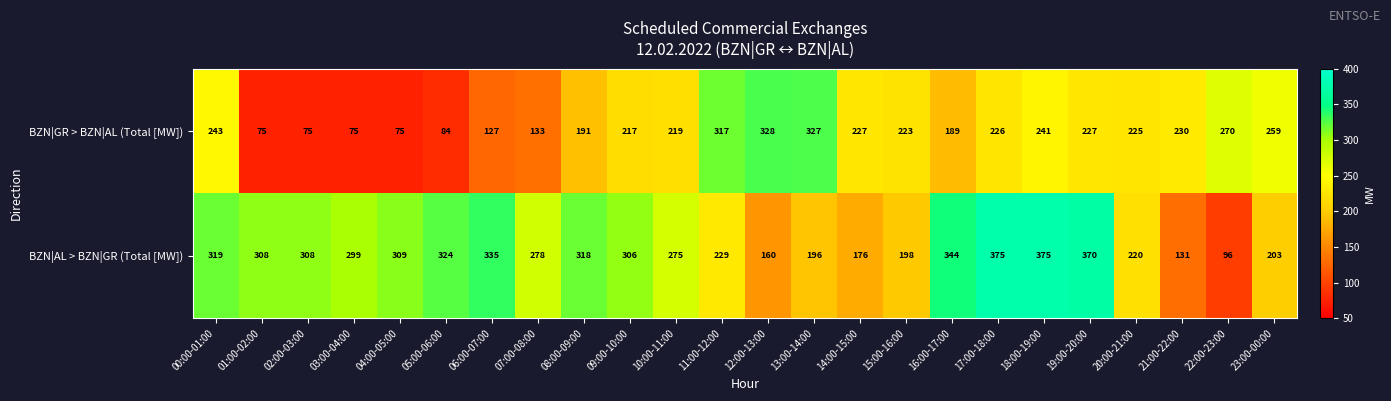

What is the average value of the BZN|AL > BZN|GR (Total [MW]) series?

269